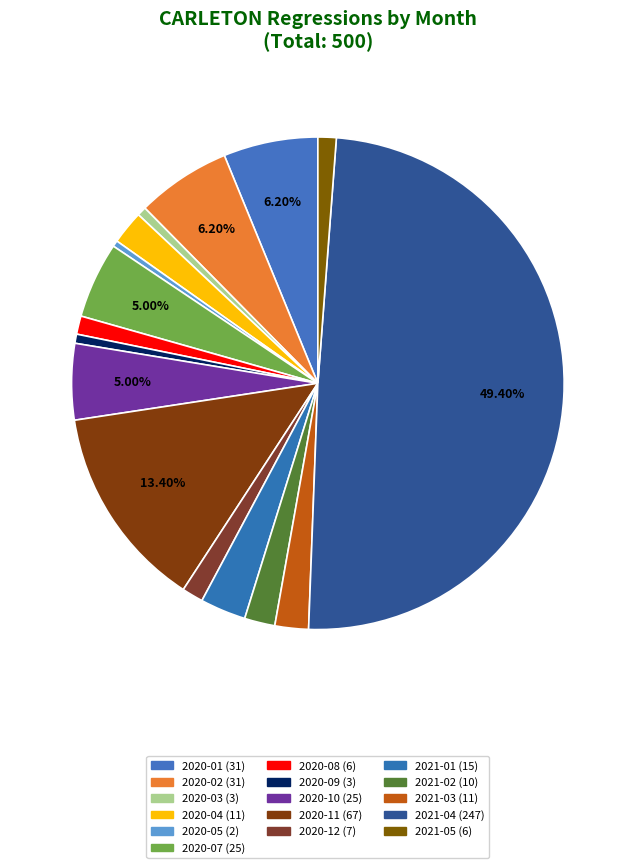

Between 2020-04 and 2020-10, which is larger?

2020-10